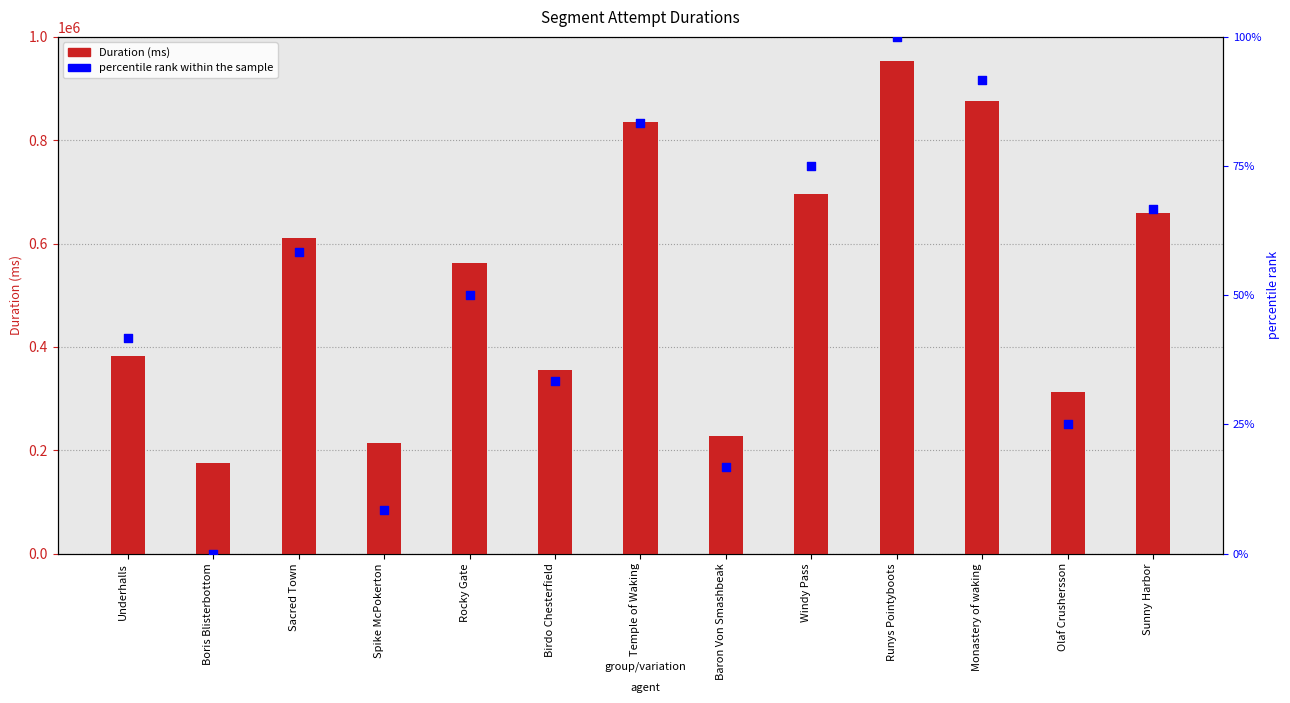

What is the total value across all series at Windy Pass?

695063.0